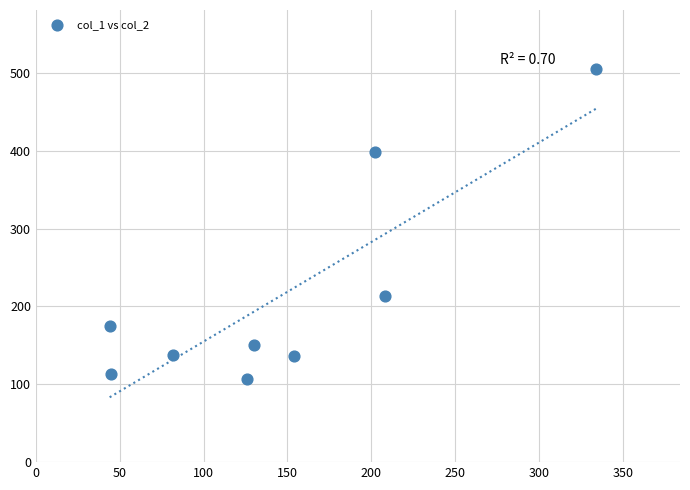

What is the average Y value?

215